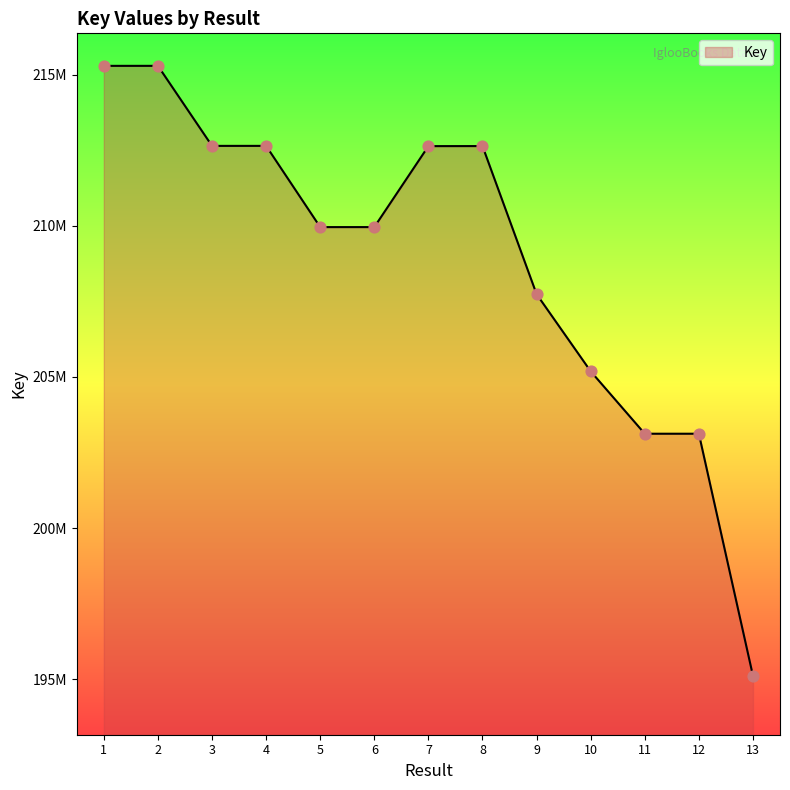

Approximately how many times larger is the value at 12 compared to 5?

1.0